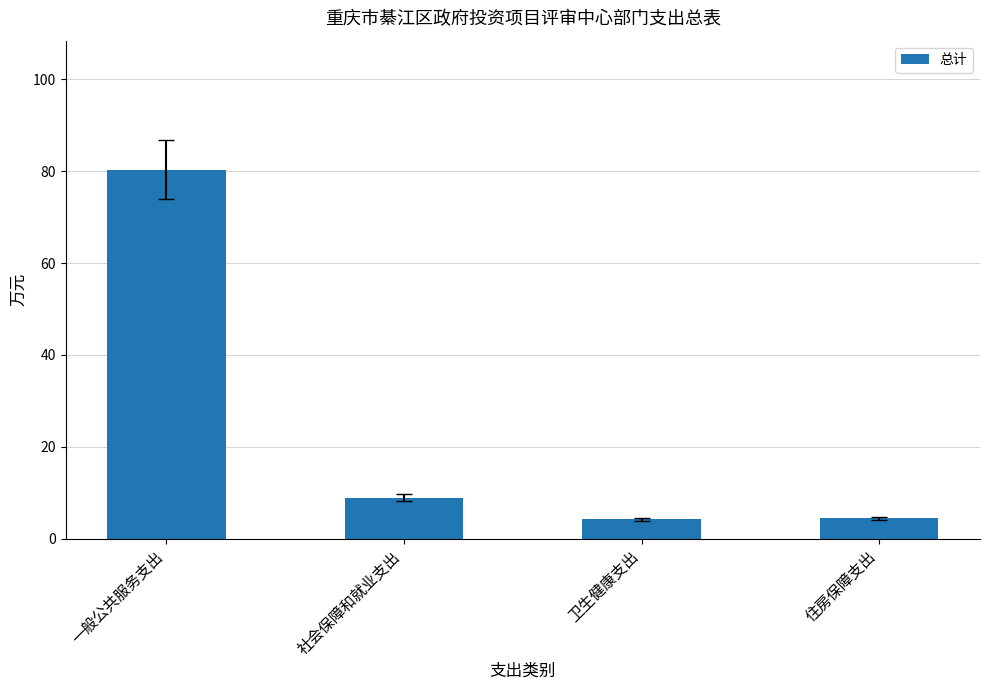

What is the difference between the second highest and minimum values?

4.8